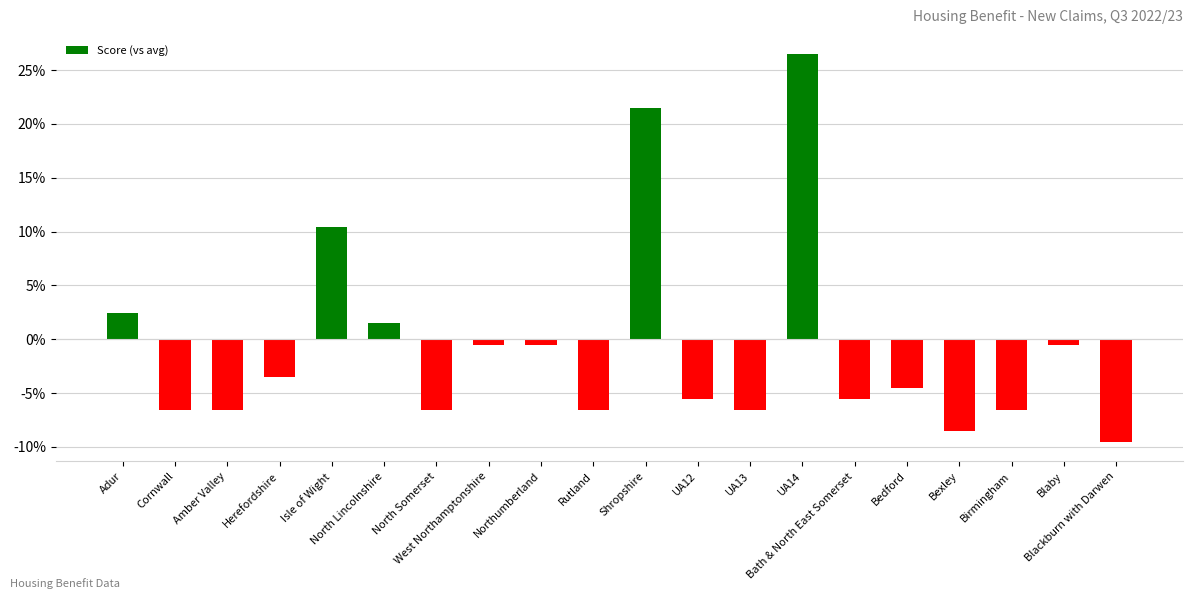

What is the value of the 16th bar from the left?

-4.5